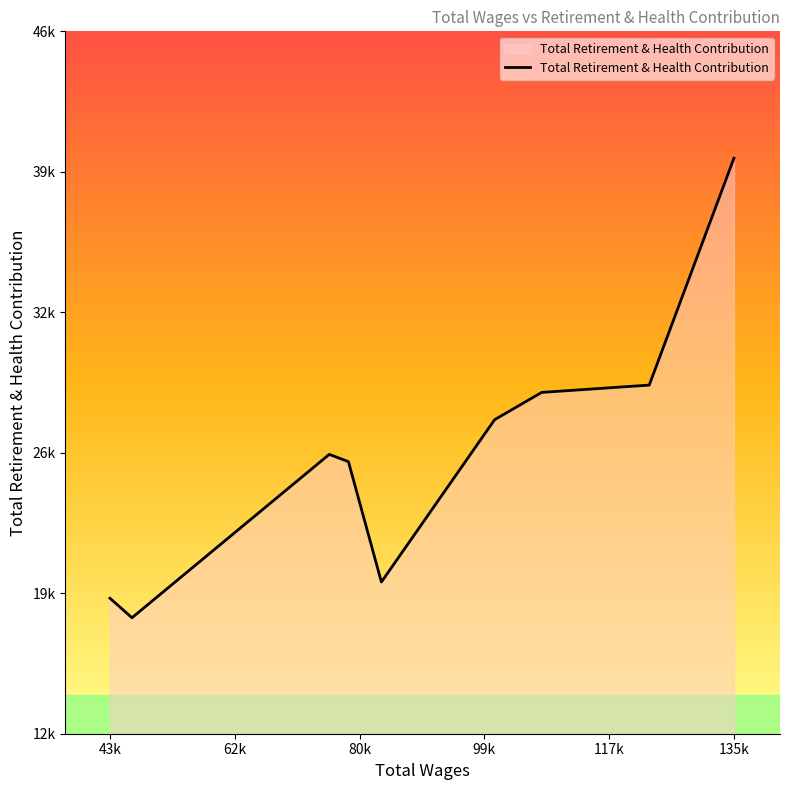

What is the average value?

26117